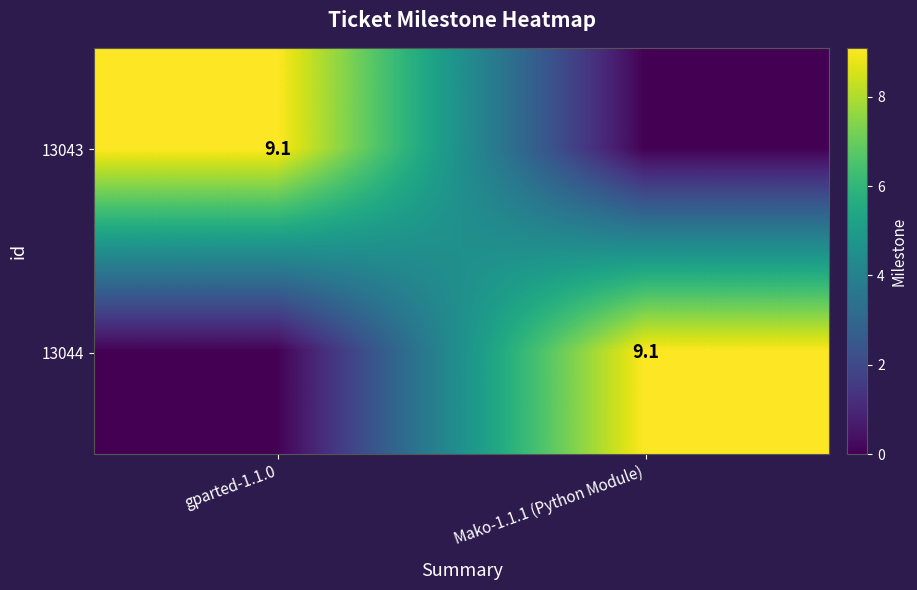

The 13044 series shows 9.1 at Mako-1.1.1 (Python Module). True or false?

True